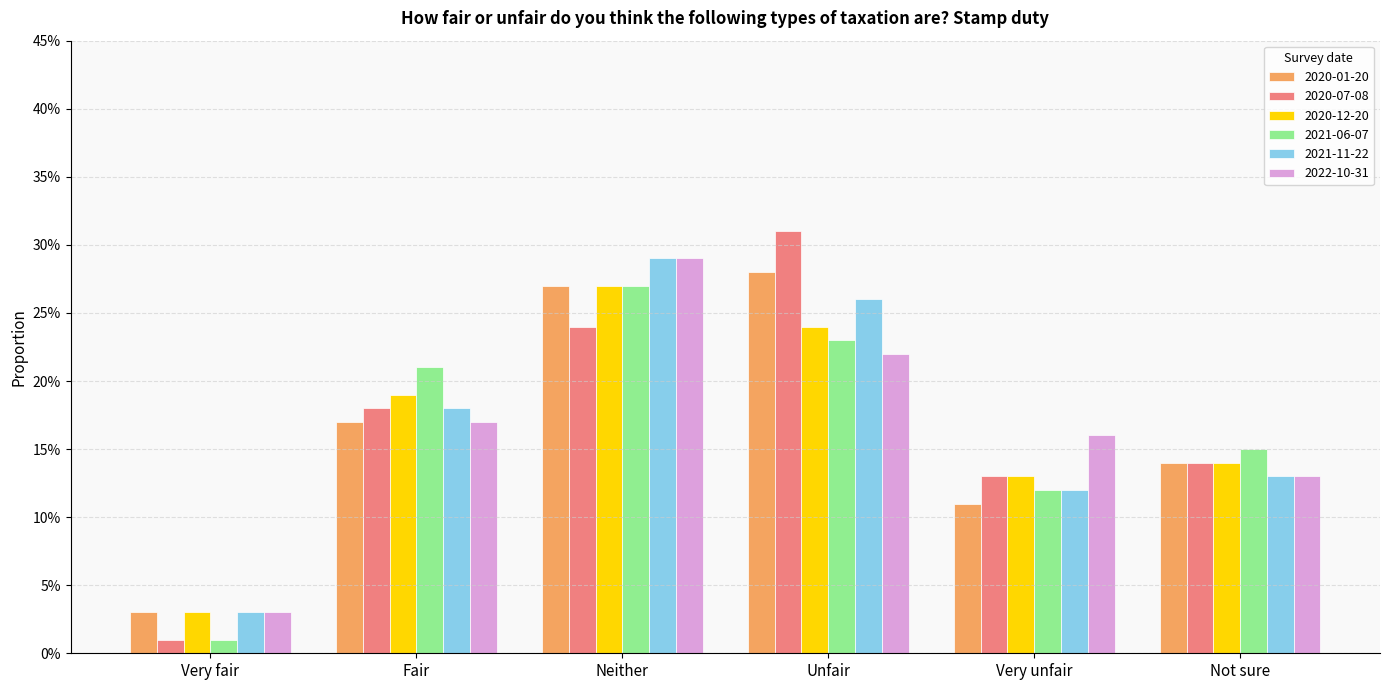

Does the chart contain stacked bars?

No